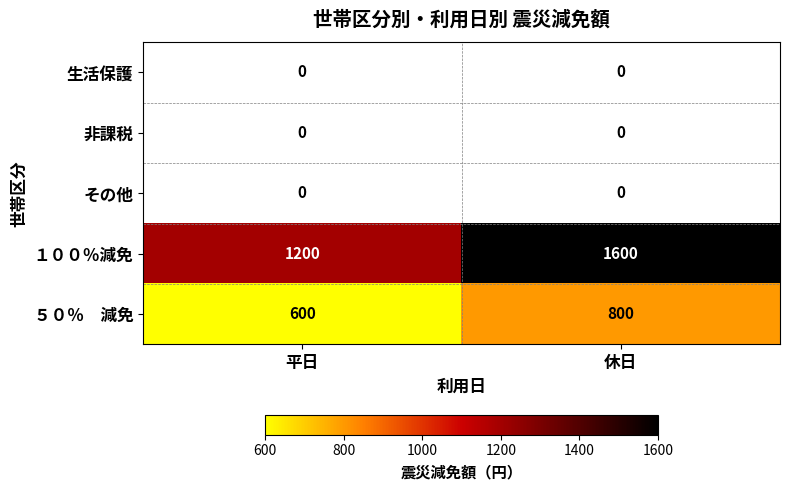

The value of １００％減免 at 平日 is 1200. True or false?

True